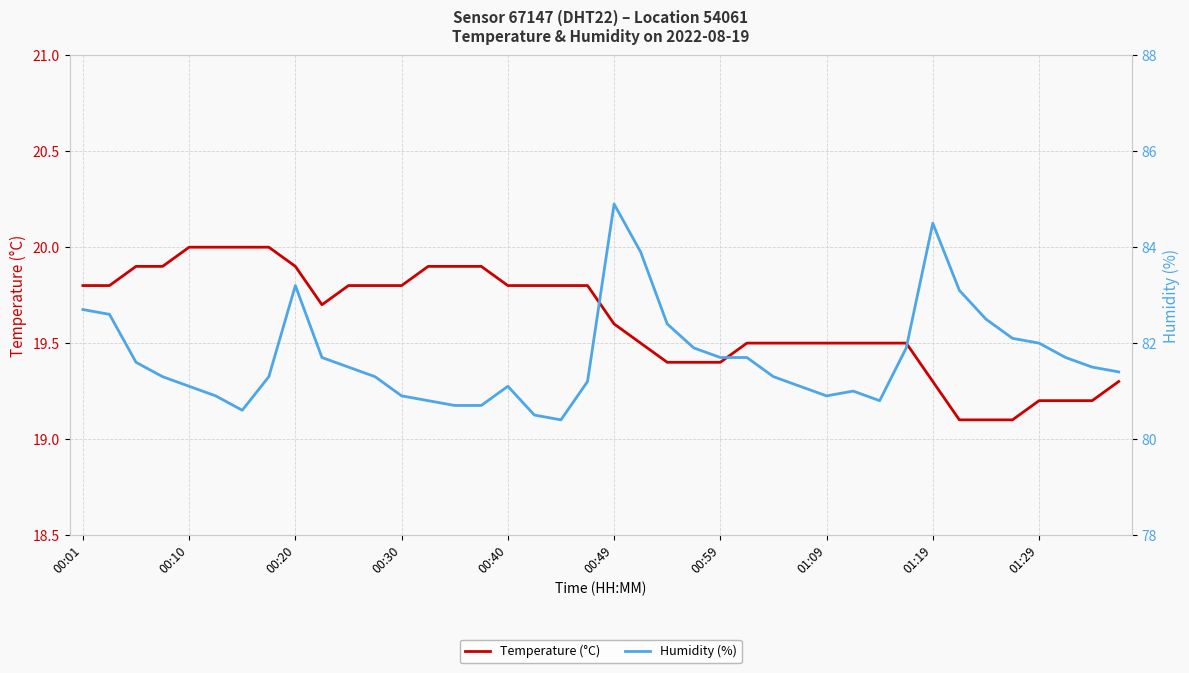

What is the maximum value for Humidity (%)?

84.9